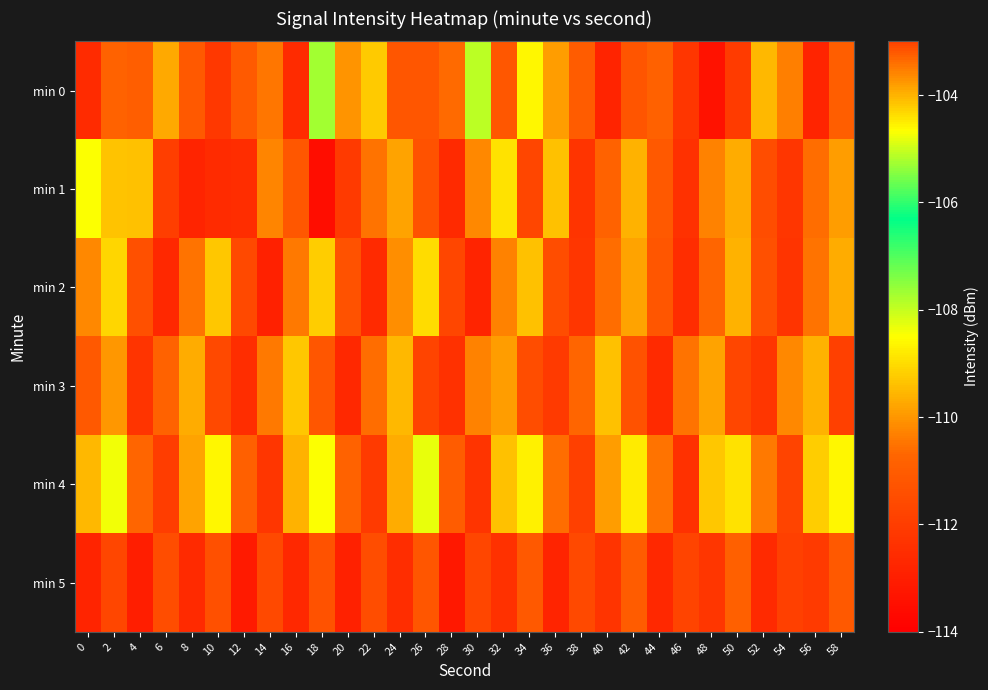

Reading left to right, transcribe all the data shown in this chart.

min 0: 0=-112.6	2=-110.8	4=-110.9	6=-109.7	8=-111.1	10=-112.2	12=-111.1	14=-110.5	16=-112.6	18=-107.7	20=-110.0	22=-109.3	24=-111.2	26=-111.2	28=-110.6	30=-107.9	32=-103.2	34=-108.6	36=-109.9	38=-111.0	40=-112.8	42=-111.2	44=-110.8	46=-112.2	48=-113.4	50=-112.1	52=-109.5	54=-110.3	56=-112.8	58=-110.9
min 1: 0=-108.5	2=-104.1	4=-109.4	6=-112.0	8=-112.8	10=-112.5	12=-112.5	14=-110.2	16=-111.1	18=-113.6	20=-112.1	22=-110.5	24=-109.8	26=-111.3	28=-112.6	30=-110.2	32=-108.9	34=-111.7	36=-109.4	38=-112.3	40=-110.8	42=-109.6	44=-111.1	46=-112.4	48=-110.3	50=-109.7	52=-111.5	54=-112.2	56=-110.6	58=-109.9
min 2: 0=-110.2	2=-109.1	4=-111.4	6=-112.7	8=-110.5	10=-109.3	12=-111.6	14=-112.9	16=-110.4	18=-109.2	20=-111.3	22=-112.6	24=-110.1	26=-109.0	28=-111.7	30=-112.8	32=-110.3	34=-109.4	36=-111.5	38=-112.2	40=-110.6	42=-109.8	44=-111.2	46=-112.5	48=-110.7	50=-109.6	52=-111.4	54=-112.3	56=-110.5	58=-109.7
min 3: 0=-111.1	2=-110.0	4=-112.3	6=-110.8	8=-109.7	10=-111.6	12=-112.5	14=-110.4	16=-109.3	18=-111.2	20=-112.7	22=-110.6	24=-109.5	26=-111.8	28=-112.4	30=-110.3	32=-109.9	34=-111.5	36=-112.1	38=-110.7	40=-109.4	42=-111.3	44=-112.6	46=-110.5	48=-109.8	50=-111.7	52=-112.2	54=-110.2	56=-109.6	58=-111.9
min 4: 0=-109.5	2=-108.4	4=-110.7	6=-112.0	8=-109.8	10=-108.6	12=-110.9	14=-112.2	16=-109.6	18=-108.5	20=-110.8	22=-112.1	24=-109.7	26=-108.3	28=-111.0	30=-112.3	32=-109.4	34=-108.7	36=-110.6	38=-111.9	40=-109.9	42=-108.8	44=-110.5	46=-112.4	48=-109.3	50=-108.9	52=-110.4	54=-111.8	56=-109.2	58=-108.6
min 5: 0=-112.8	2=-111.7	4=-113.0	6=-111.5	8=-112.6	10=-111.4	12=-113.1	14=-111.6	16=-112.7	18=-111.3	20=-112.9	22=-111.5	24=-112.5	26=-111.2	28=-113.2	30=-111.7	32=-112.4	34=-111.1	36=-112.8	38=-111.6	40=-112.3	42=-111.0	44=-112.7	46=-111.8	48=-112.2	50=-110.9	52=-112.6	54=-111.9	56=-112.1	58=-111.1